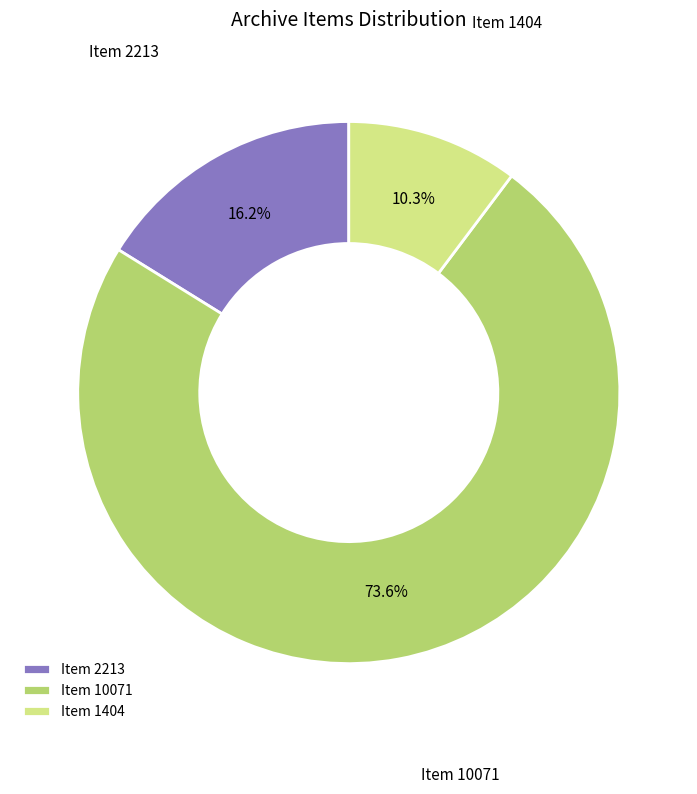

What is the total percentage of Item 1404 and Item 10071?

83.8%